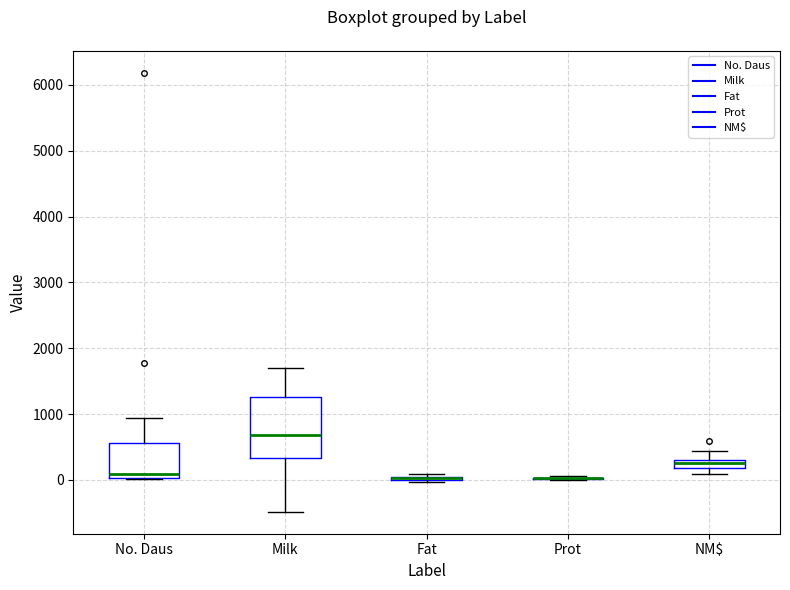

Comparing the boxes themselves (not the whiskers), which one is the tallest?

Milk